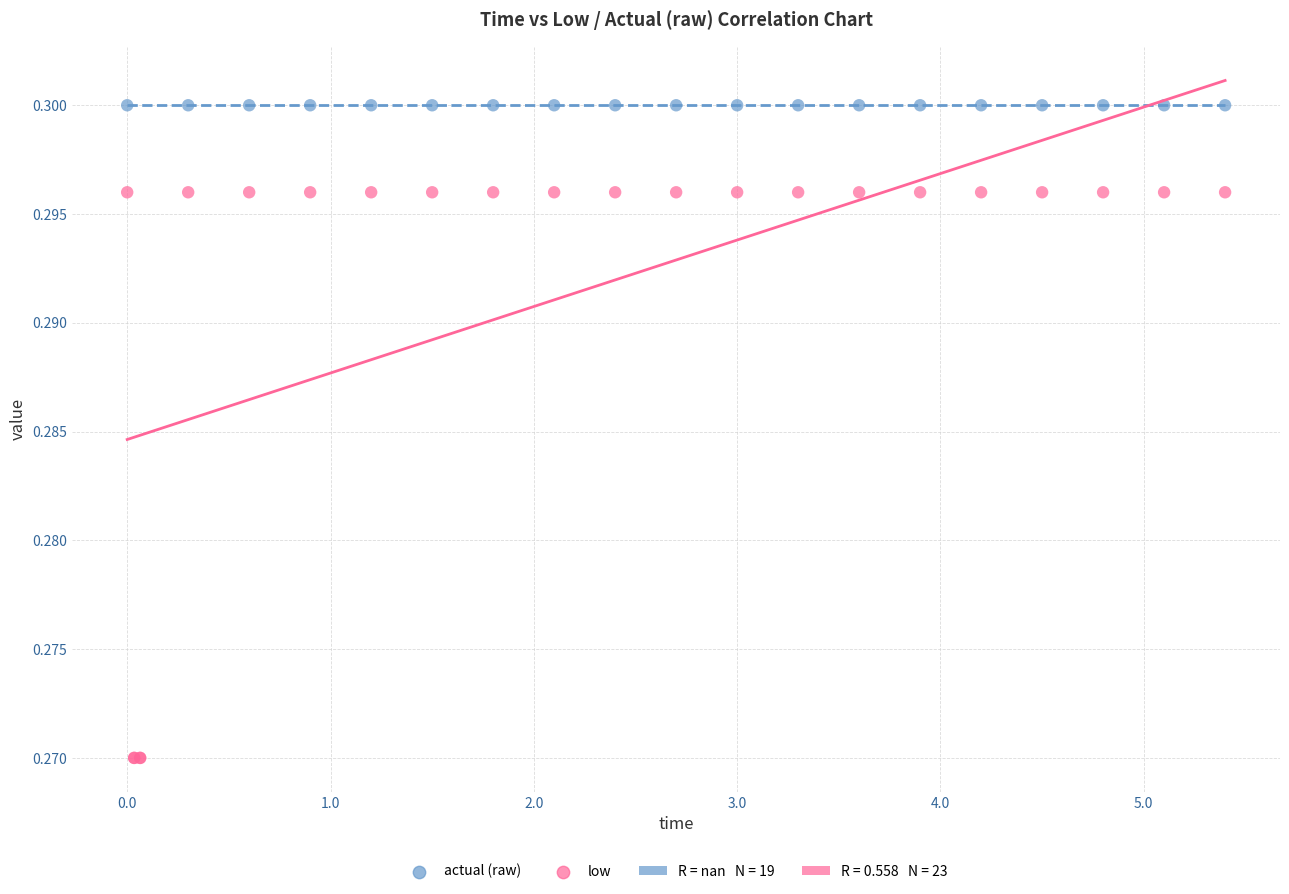

Which series contains the lowest Y value?

low